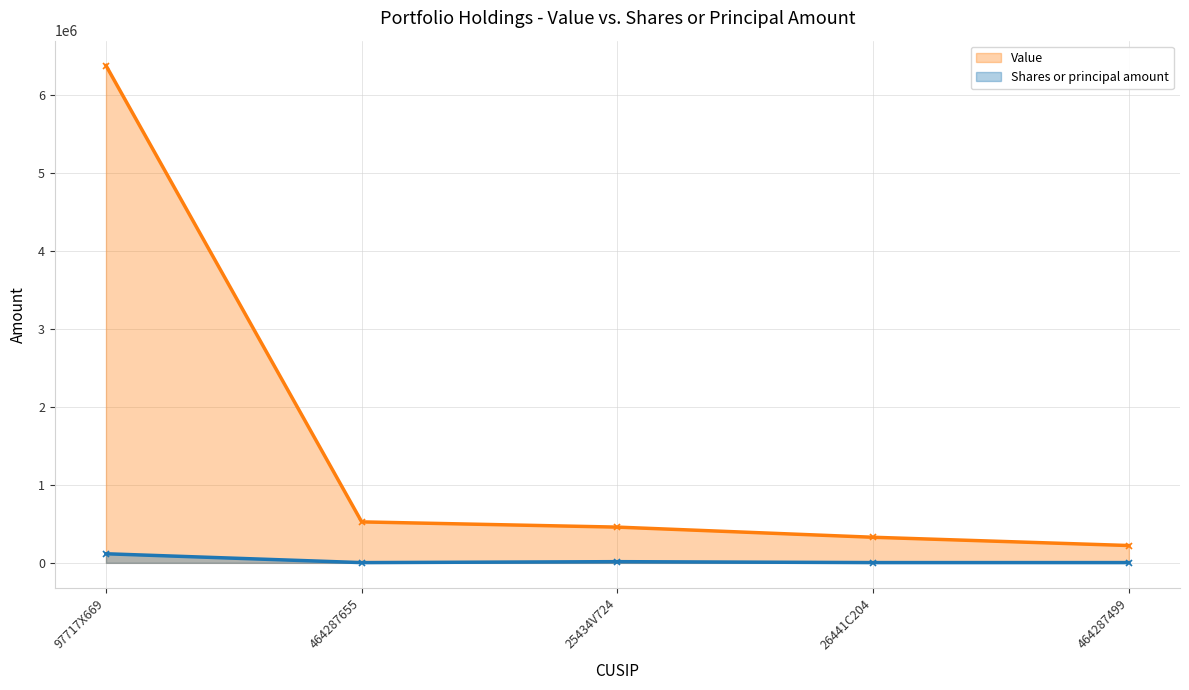

How many data points in Value are above 458000?

2